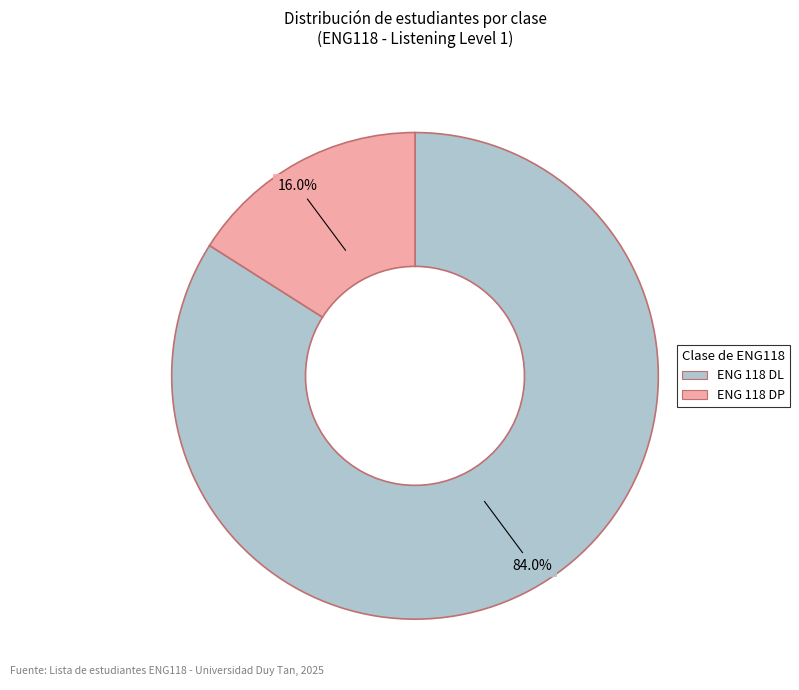

Is it true that ENG 118 DL is 96% of the pie?

False